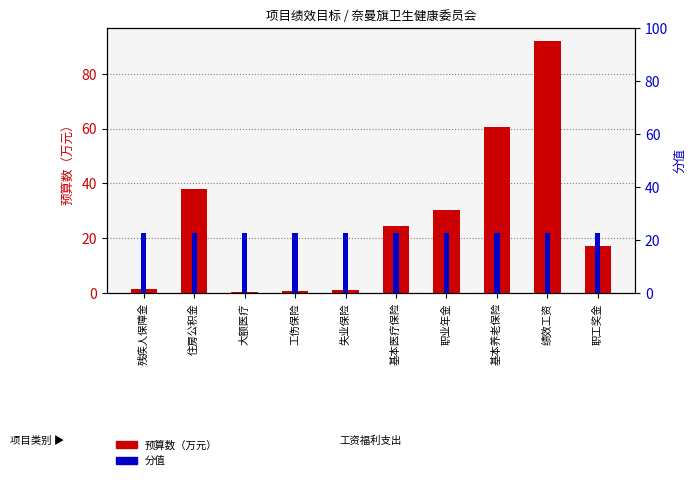

Reading left to right, extract all data points from this chart.

预算数（万元）: 1.4	37.8	0.5	0.8	1.1	24.6	30.3	60.6	92.1	17.3
分值: 22.5	22.5	22.5	22.5	22.5	22.5	22.5	22.5	22.5	22.5